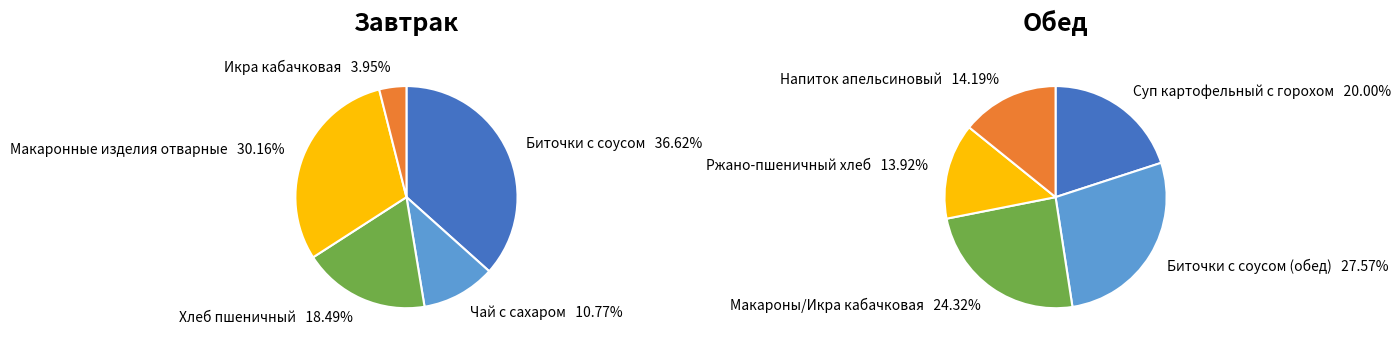

What percentage do Икра кабачковая and Чай с сахаром together represent?

14.7%